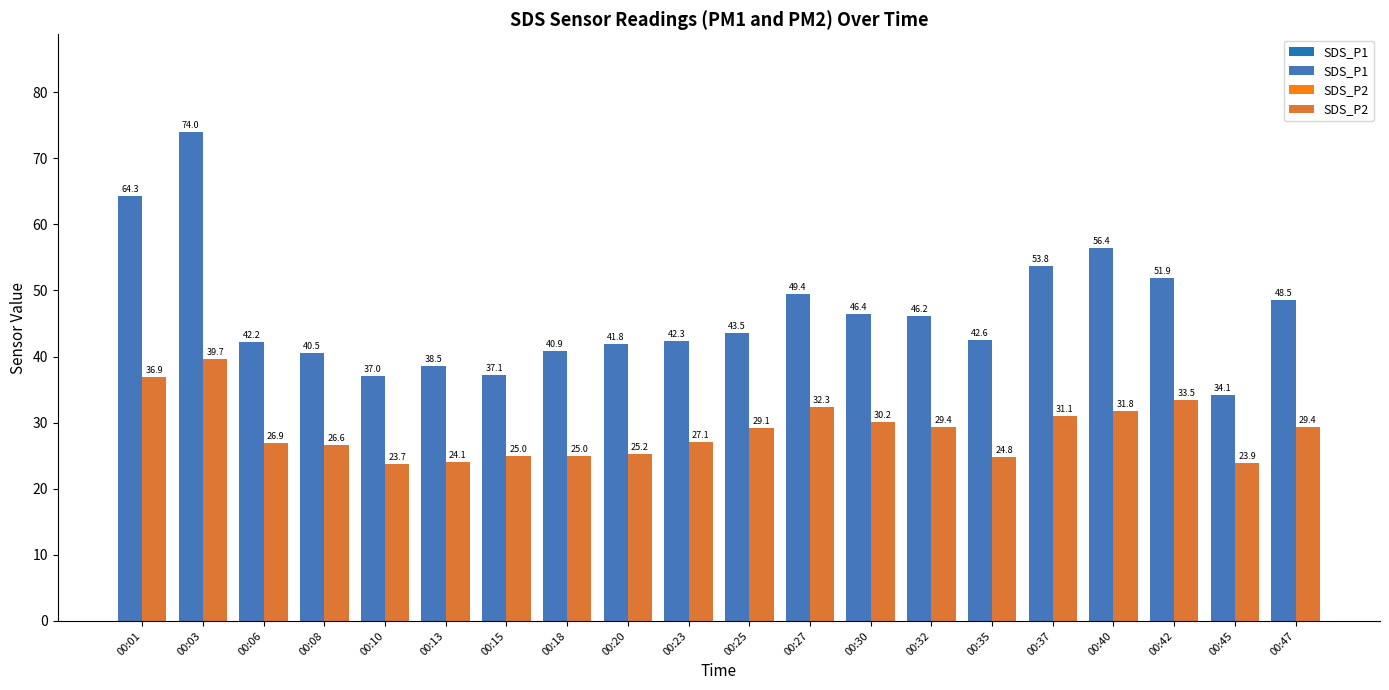

What is the total value across all series at 00:40?

88.2